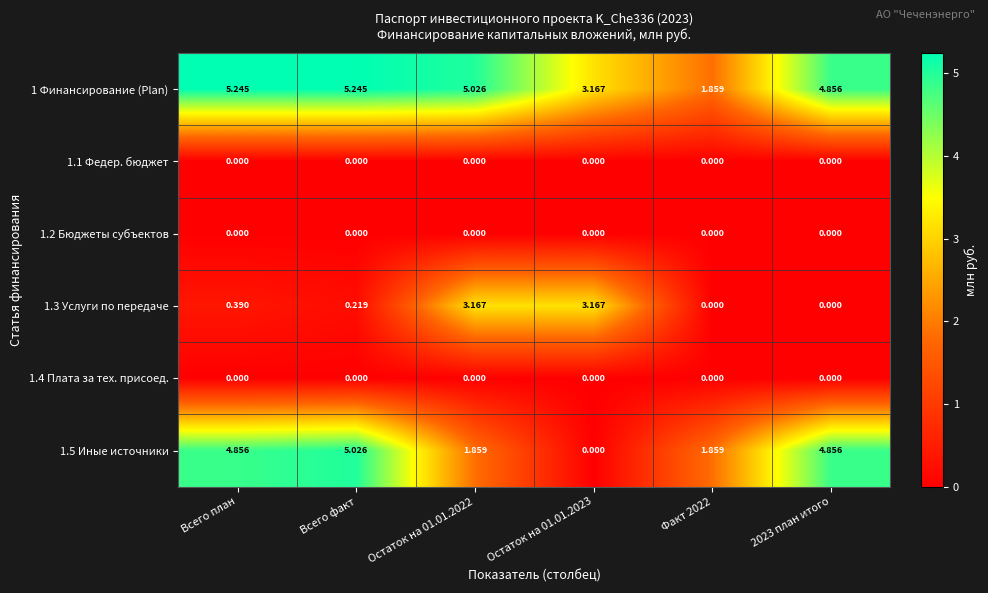

At which category is the sum across all series the highest?

Всего план